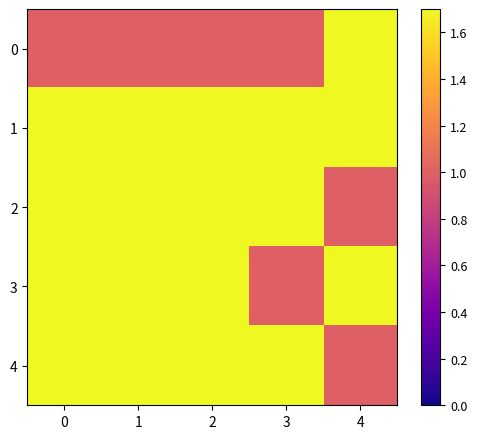

What is the greatest value displayed?

2